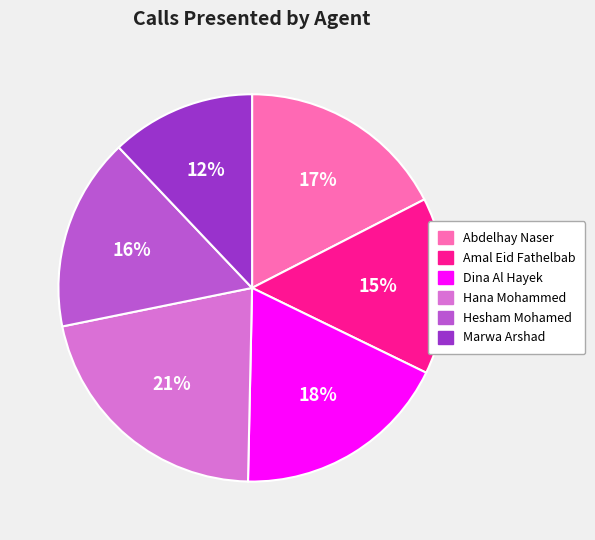

Rank the categories by value from lowest to highest.

Marwa Arshad, Amal Eid Fathelbab, Hesham Mohamed, Abdelhay Naser, Dina Al Hayek, Hana Mohammed